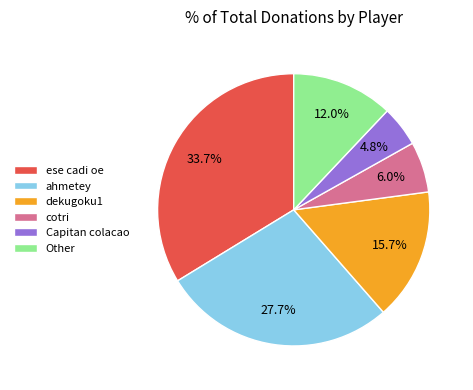

How much of the chart is everything except Capitan colacao?

95.2%